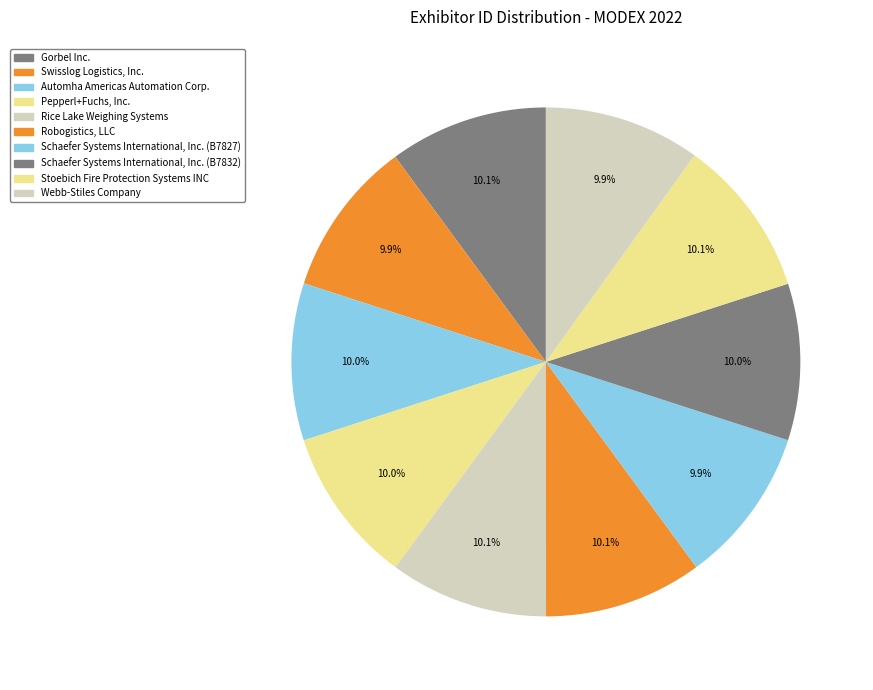

Which category has the biggest portion of the pie?

Stoebich Fire Protection Systems INC